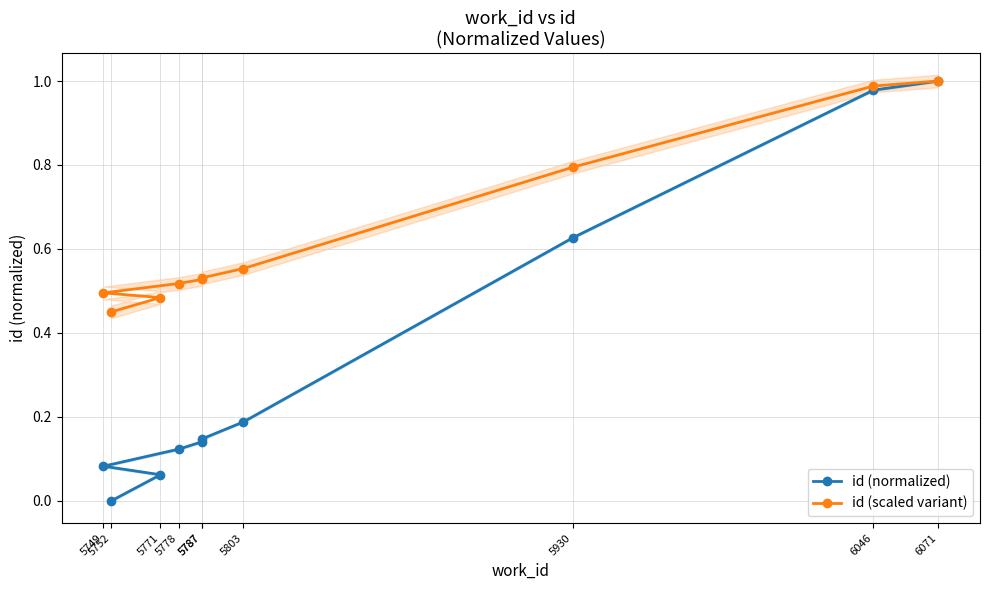

How many lines are shown in the chart?

2